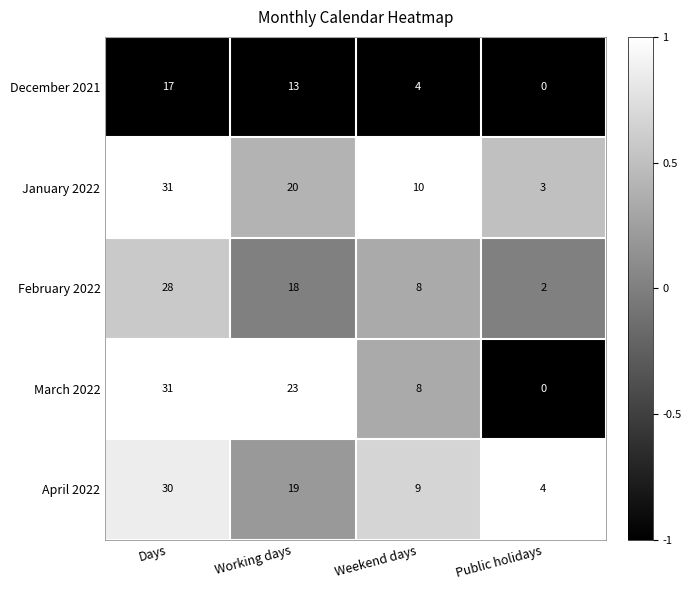

The value of March 2022 at Weekend days is 8. True or false?

True